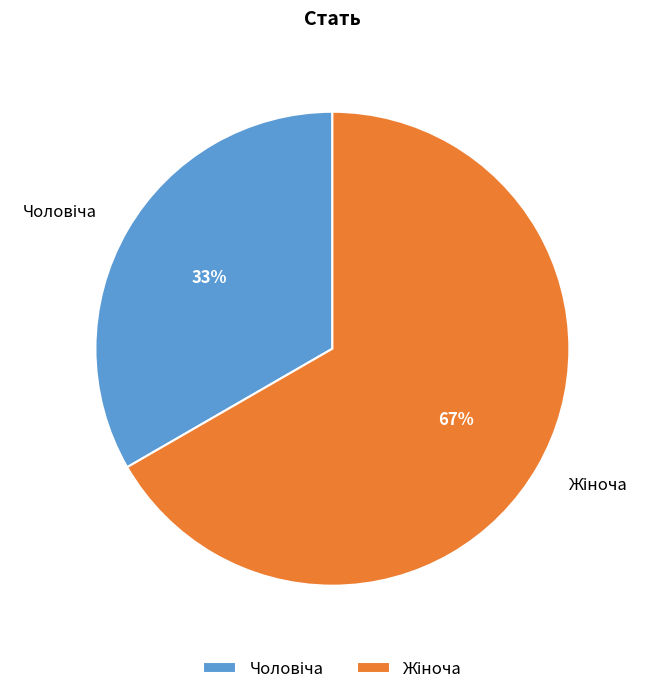

Does any single category account for the majority?

Yes